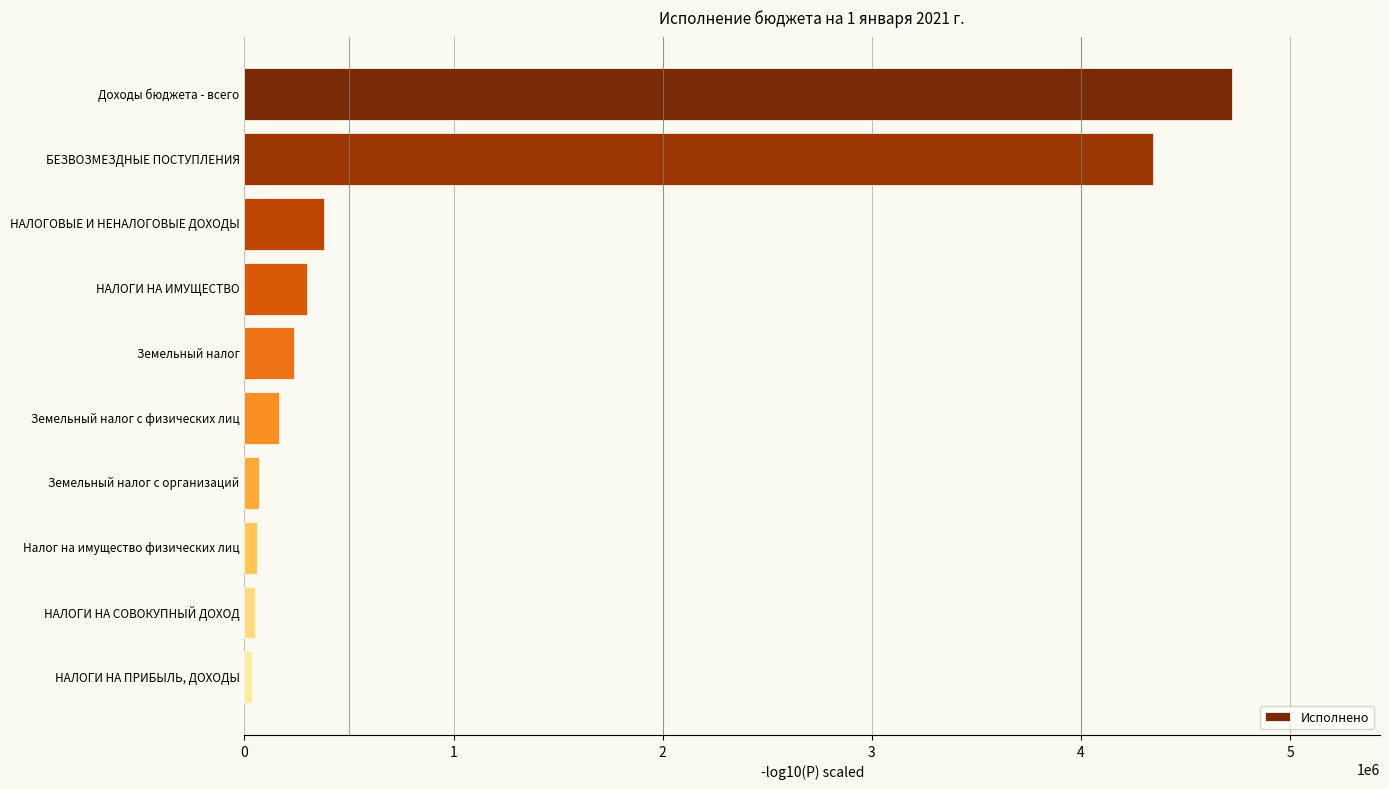

What is the greatest value displayed?

4721634.6